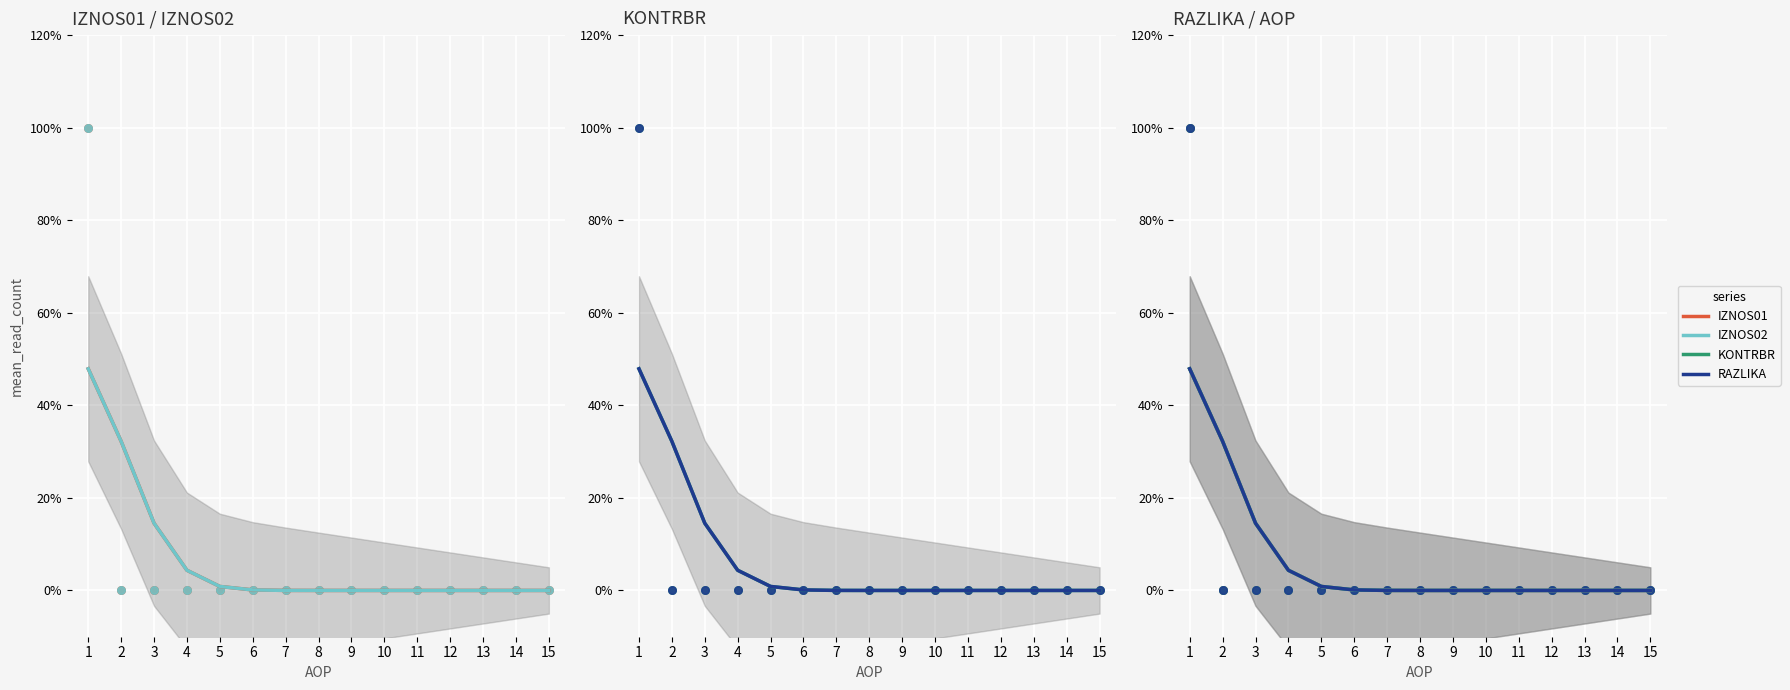

At which category is the sum across all series the highest?

1